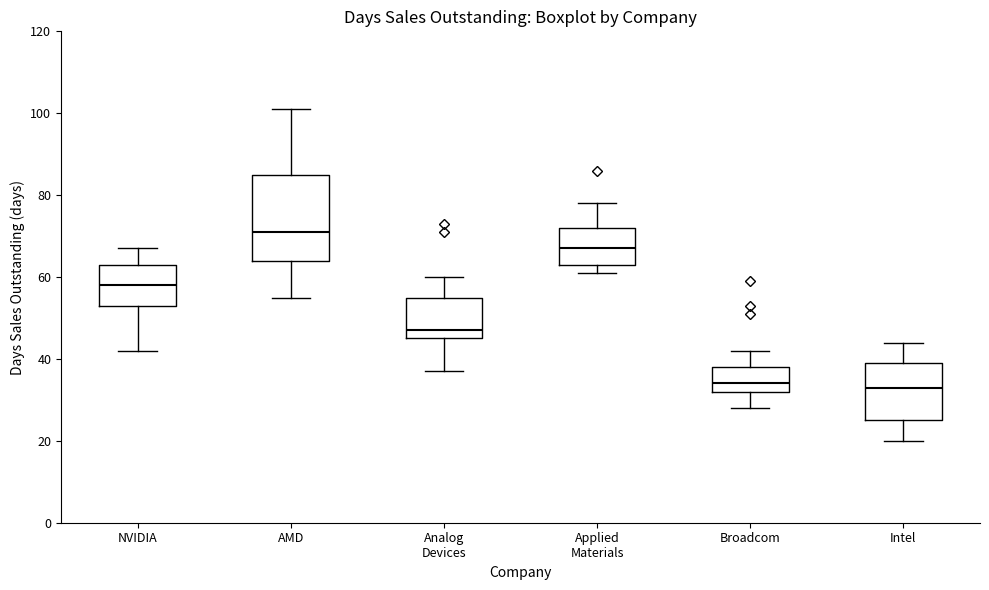

Which box is the tallest, from its lower edge to its upper edge?

AMD